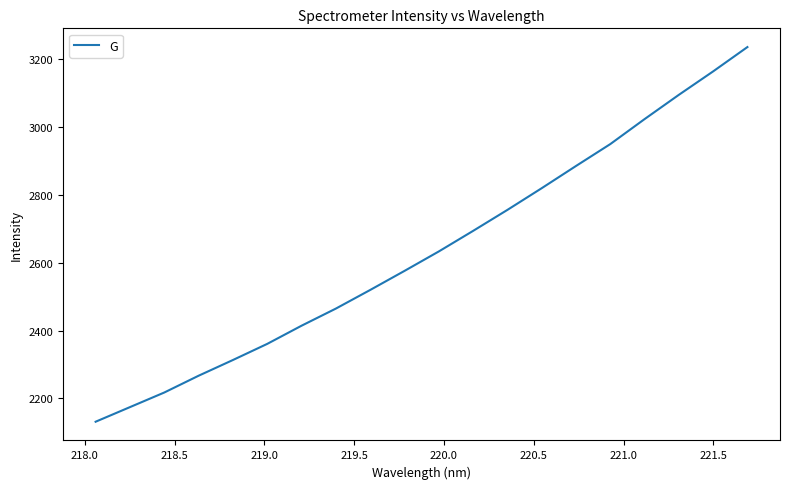

What is the sum of all values?

52695.7